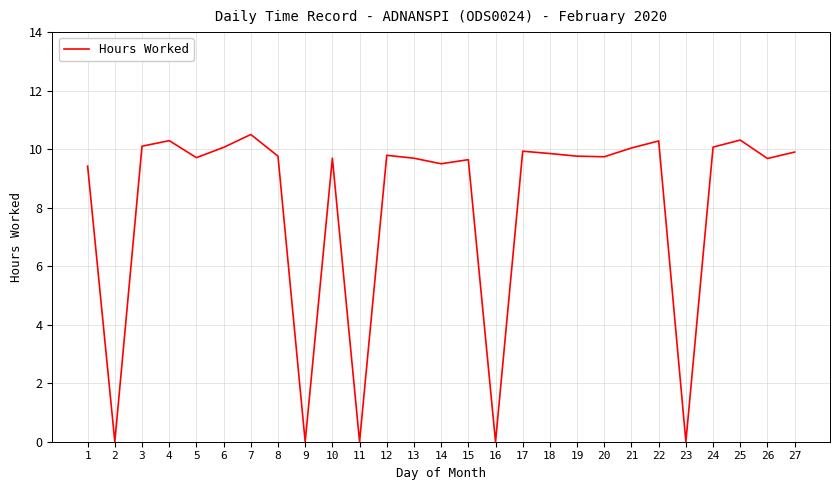

What is the change in value from 4 to 11?

-10.3